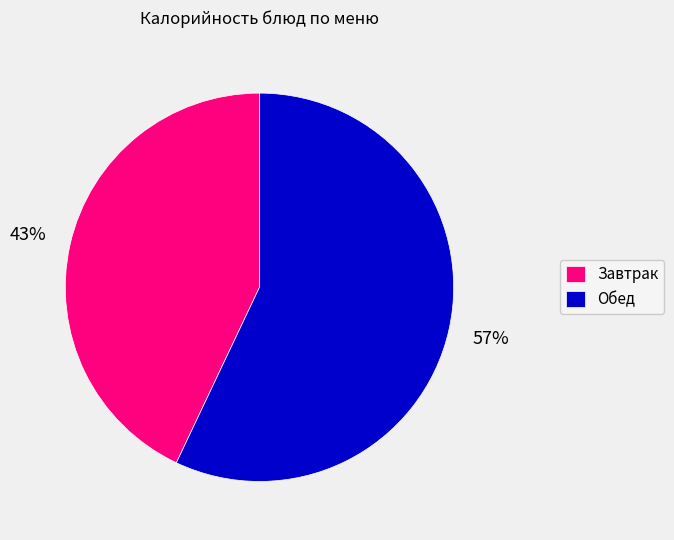

Does any single category account for the majority?

Yes